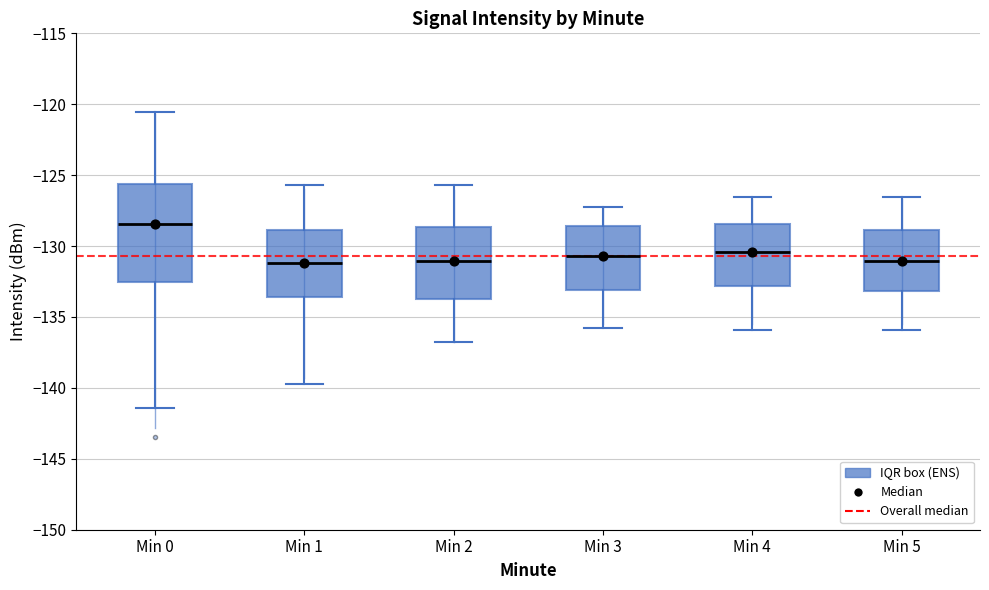

Reading left to right, read every box against the y-axis: the position of its median line, the range the box covers, and the ends of its whiskers. The values are not printed on the chart, so give them approximately, as read against the axis.

Min 0: median -128.5, box -132.5 to -125.5, whiskers -141.5 to -120.5
Min 1: median -131.0, box -133.5 to -129.0, whiskers -139.5 to -125.5
Min 2: median -131.0, box -133.5 to -128.5, whiskers -137.0 to -125.5
Min 3: median -130.5, box -133.0 to -128.5, whiskers -136.0 to -127.0
Min 4: median -130.5, box -133.0 to -128.5, whiskers -136.0 to -126.5
Min 5: median -131.0, box -133.0 to -129.0, whiskers -136.0 to -126.5